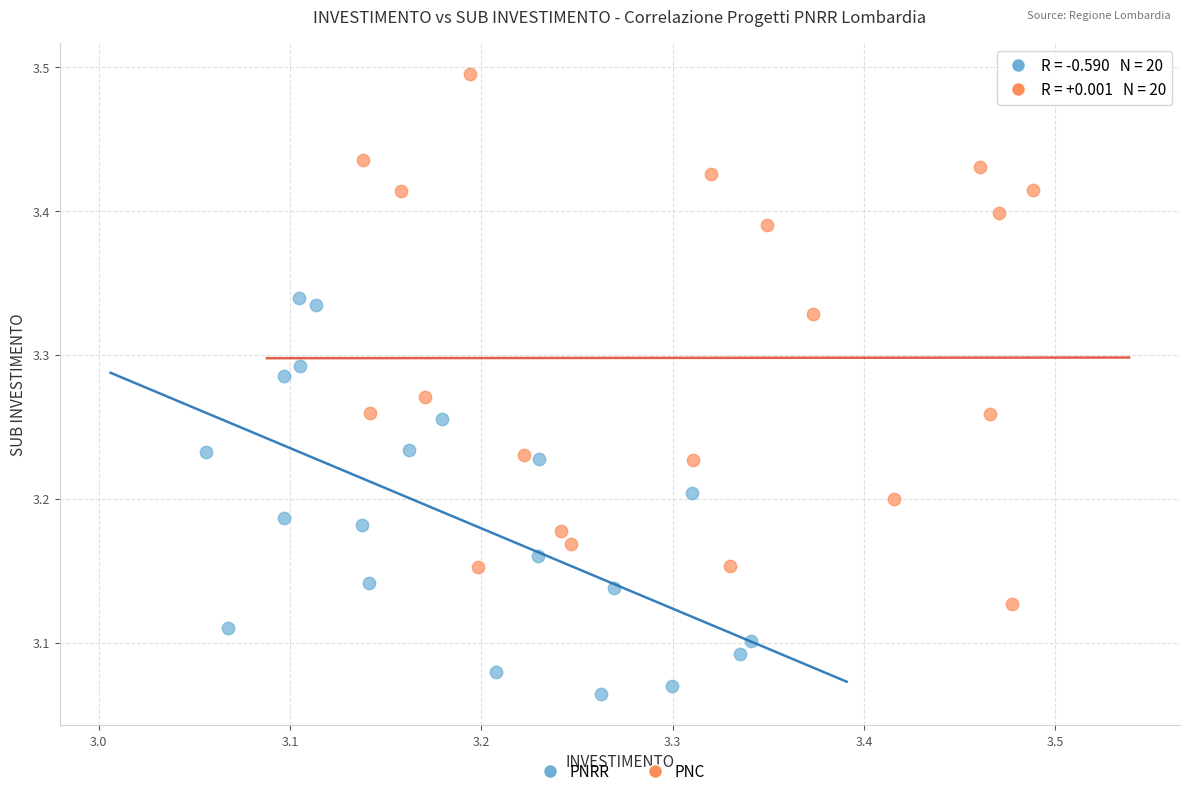

Which series reaches the minimum Y coordinate?

PNRR